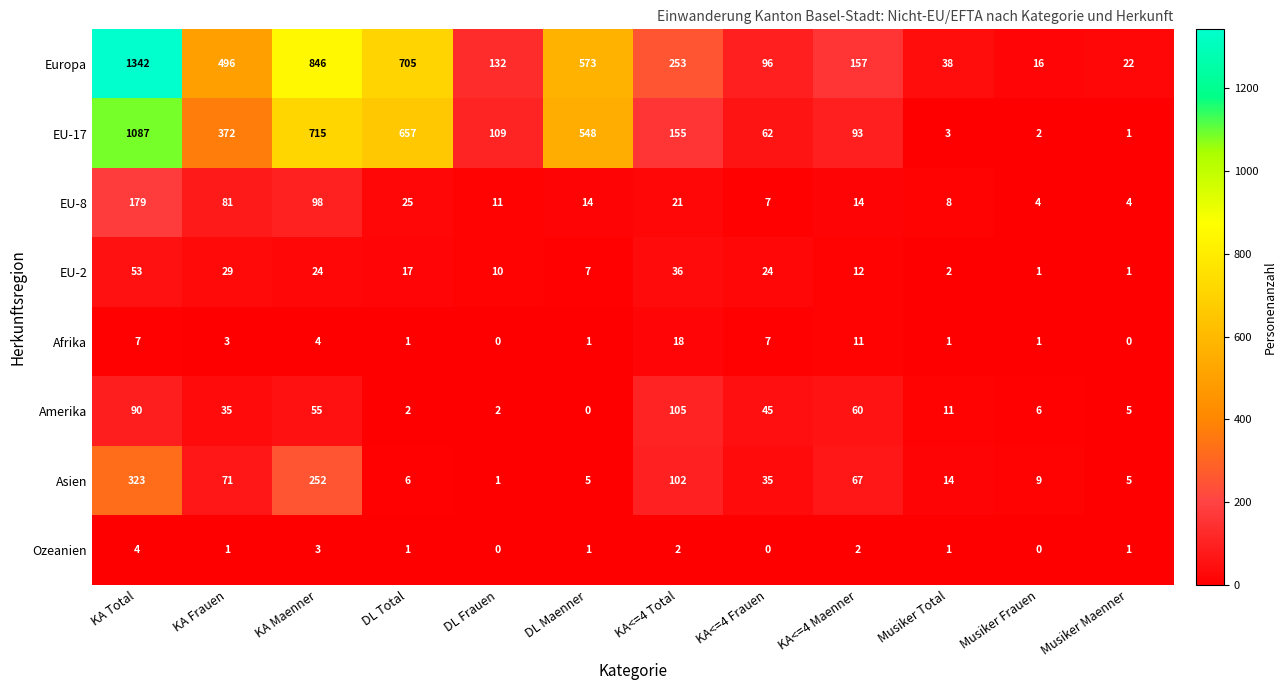

What is the total value across all series at Musiker Frauen?

39